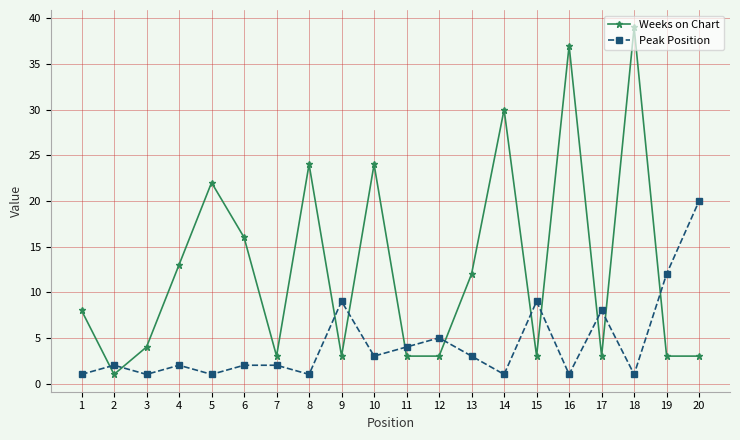

How many lines are shown in the chart?

2